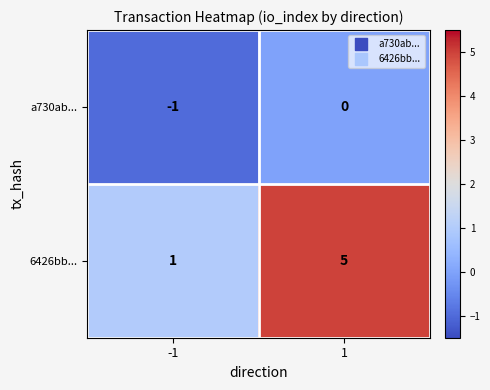

Reading left to right, what are all the values shown in this chart?

a730ab...: -1=-1	1=0
6426bb...: -1=1	1=5